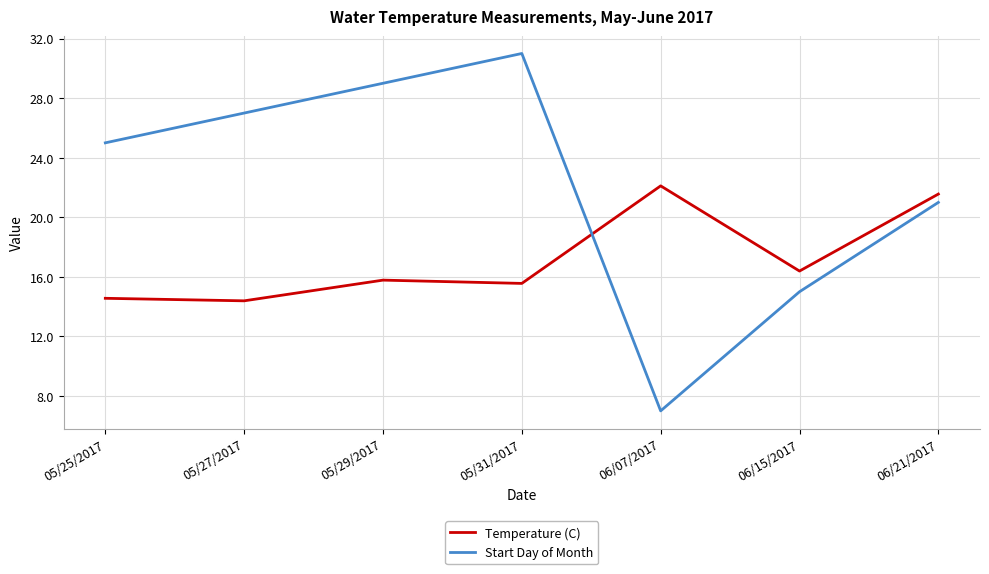

At which label is Start Day of Month closest to 19?

06/21/2017